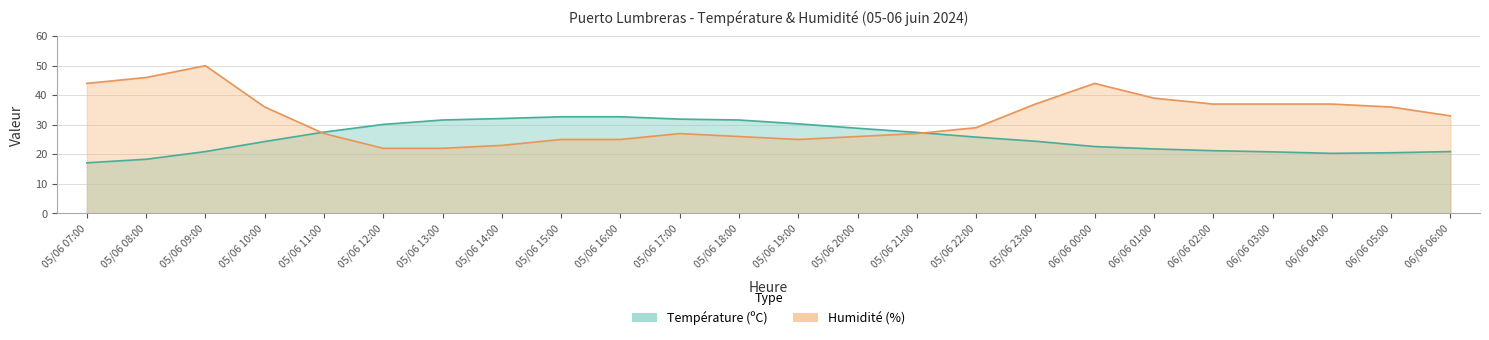

List the labels in order of Température (ºC) value, smallest first.

05/06 07:00, 05/06 08:00, 06/06 04:00, 06/06 05:00, 06/06 03:00, 05/06 09:00, 06/06 06:00, 06/06 02:00, 06/06 01:00, 06/06 00:00, 05/06 10:00, 05/06 23:00, 05/06 22:00, 05/06 21:00, 05/06 11:00, 05/06 20:00, 05/06 12:00, 05/06 19:00, 05/06 13:00, 05/06 18:00, 05/06 17:00, 05/06 14:00, 05/06 15:00, 05/06 16:00